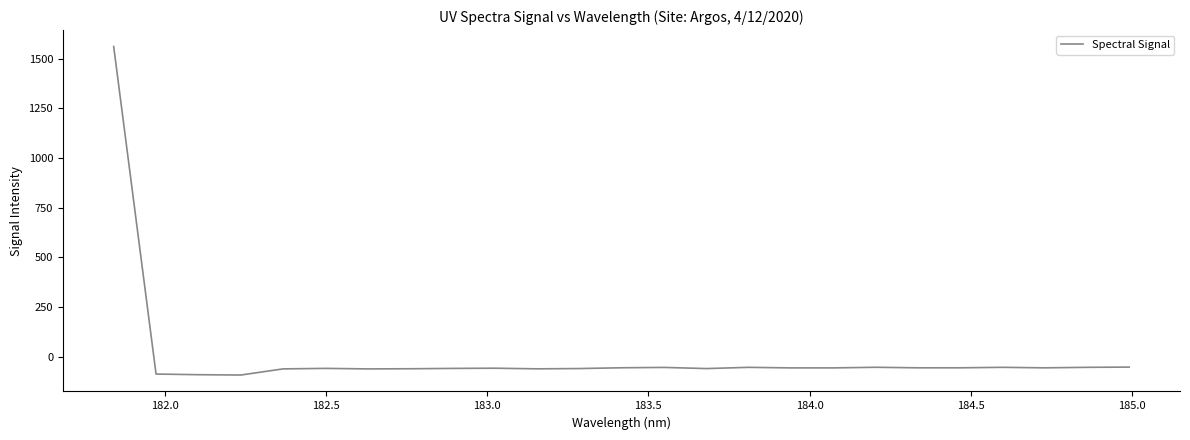

What is the minimum value shown in the chart?

-92.5